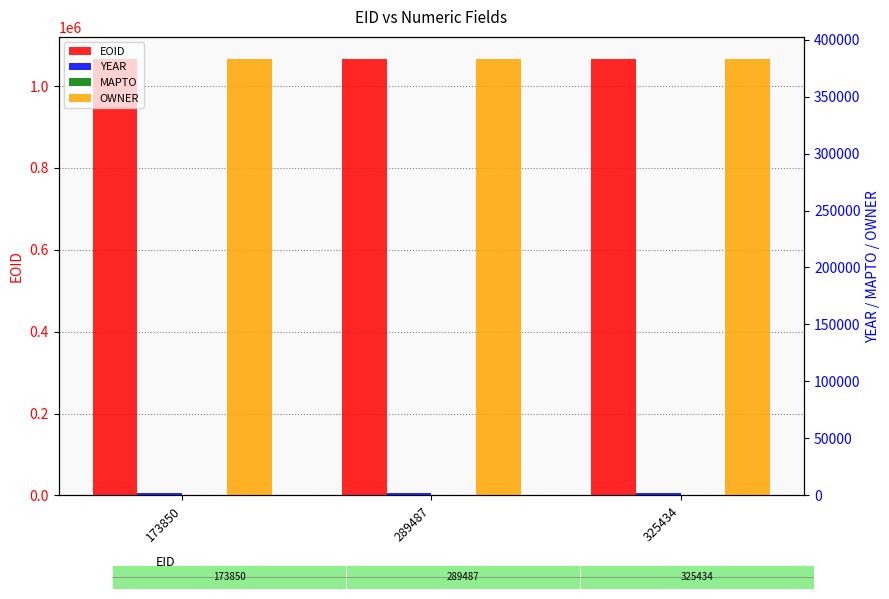

Rank the categories by EOID value from highest to lowest.

325434, 289487, 173850